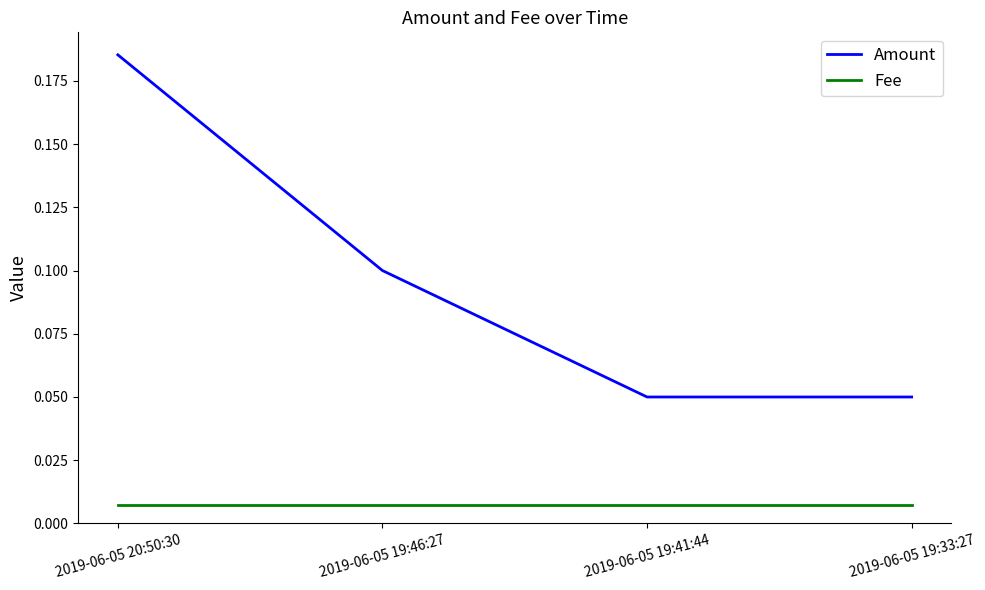

True or false: Amount and Fee intersect in this chart.

False